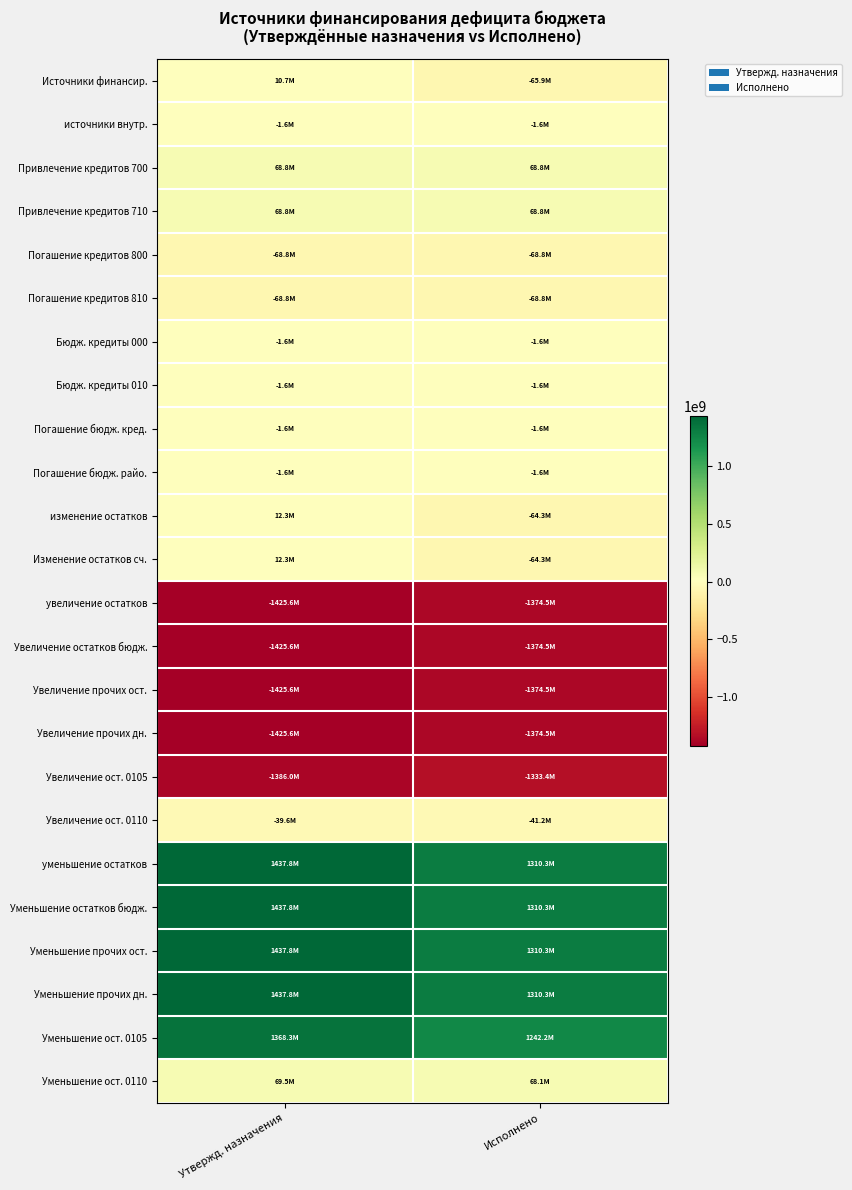

What is the total value across all series at Исполнено?

-523830626.0